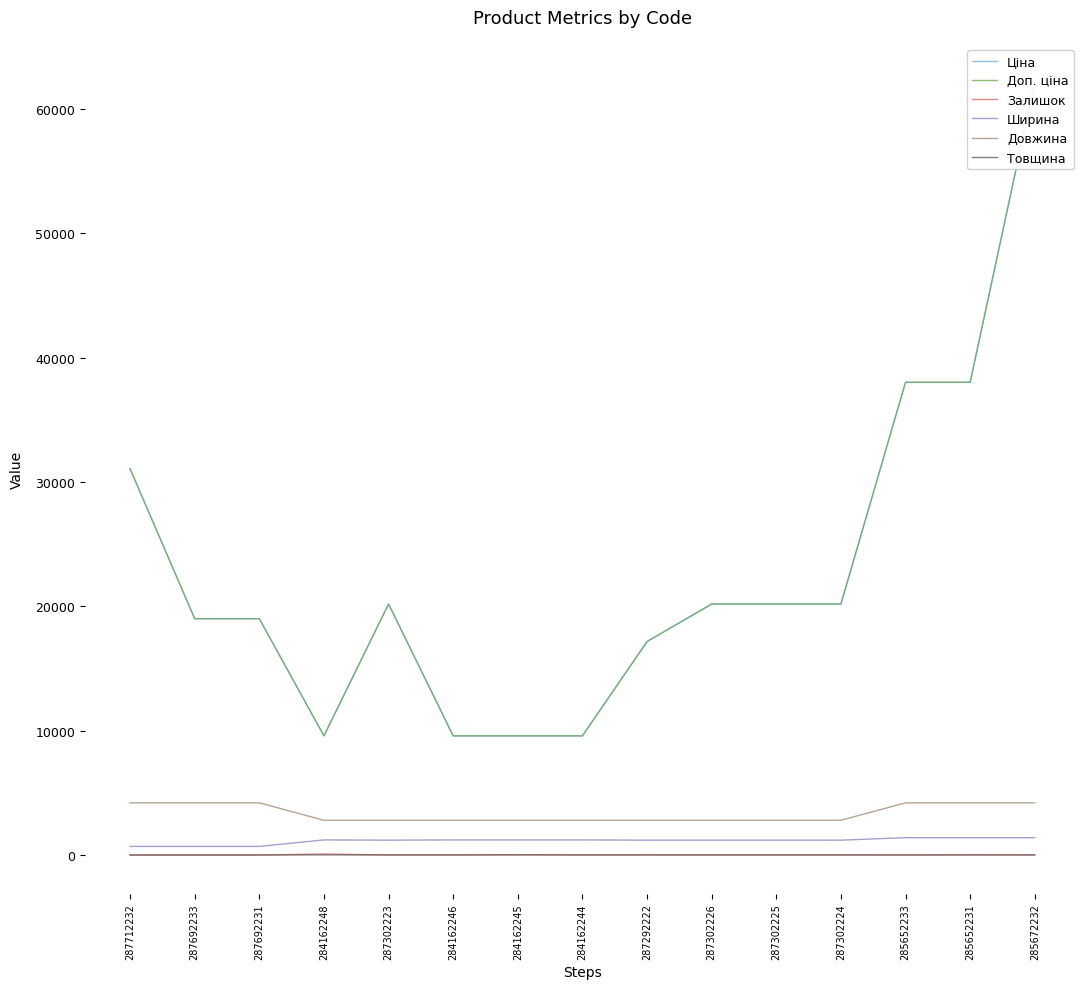

True or false: Товщина has a value of 12.0 at 287692233.

True